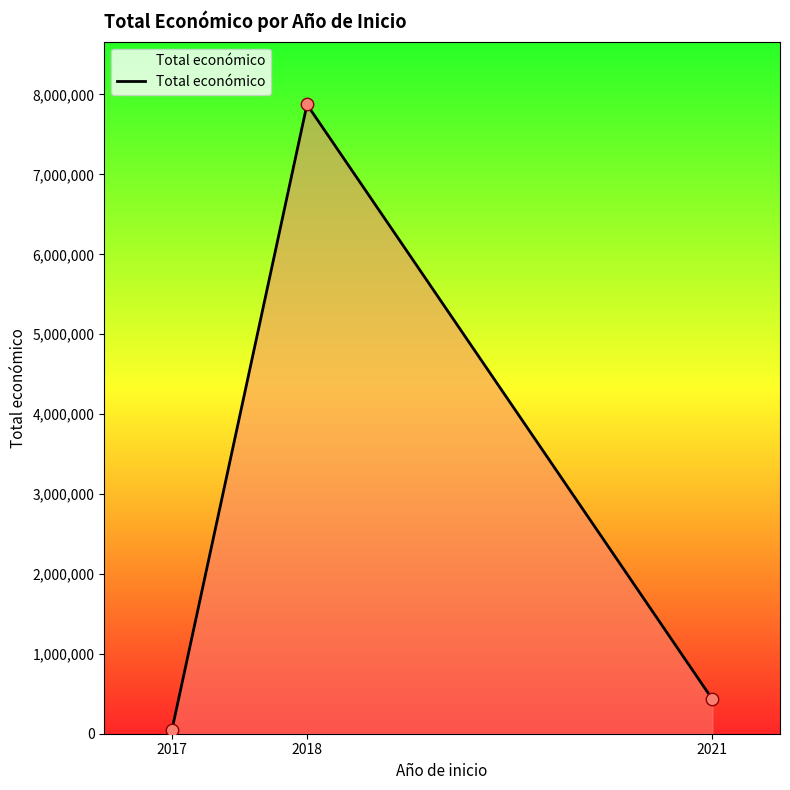

Between 2021 and 2017, which is larger?

2021